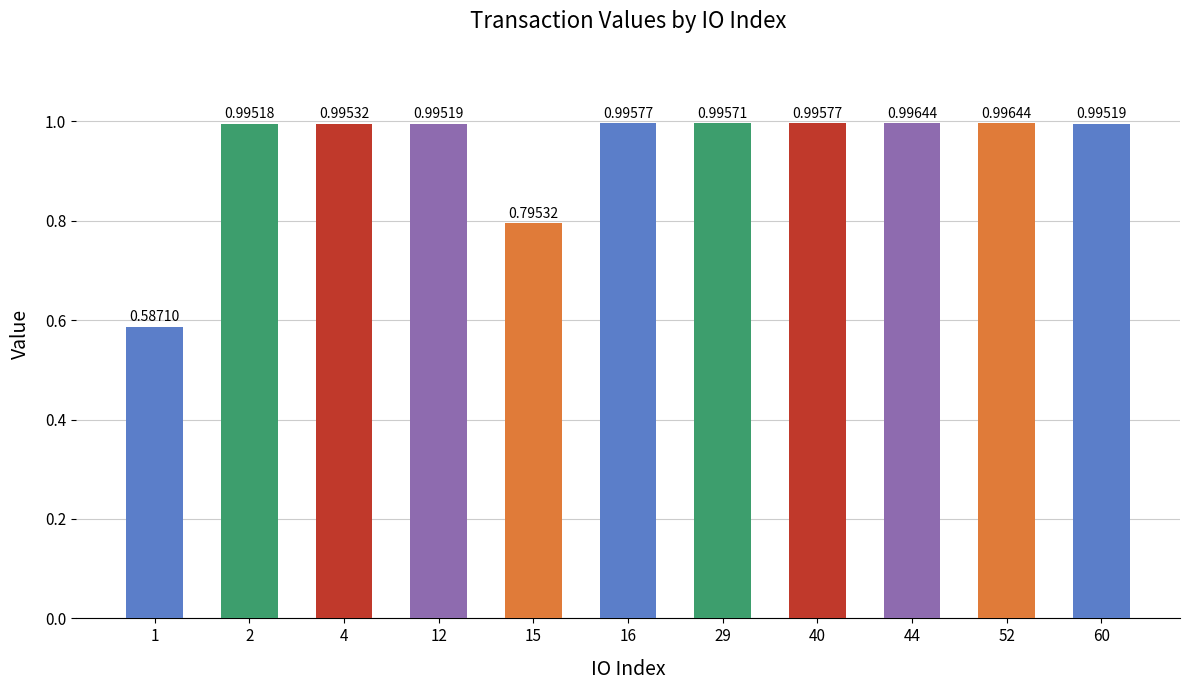

What is the sum of all values?

10.3